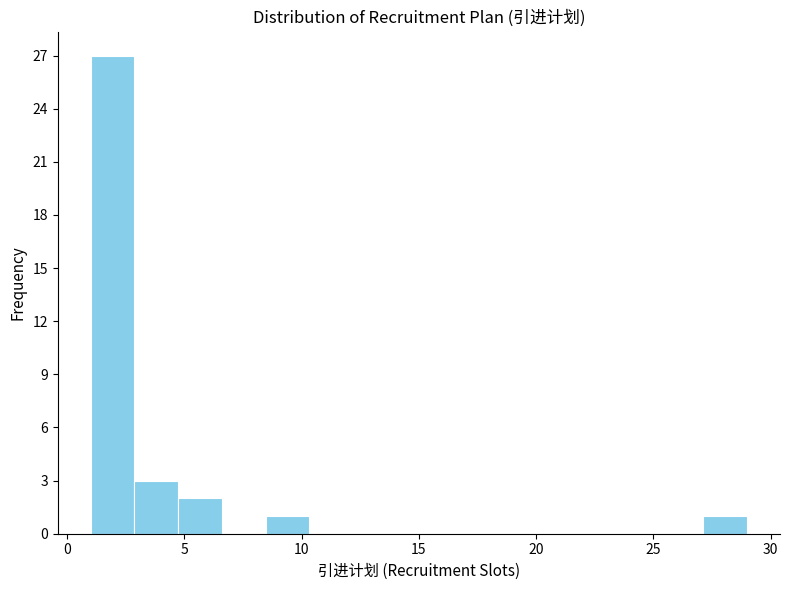

Around what value on the x-axis is the tallest bar? Give the approximate position of its centre, as read against the axis.

2.0